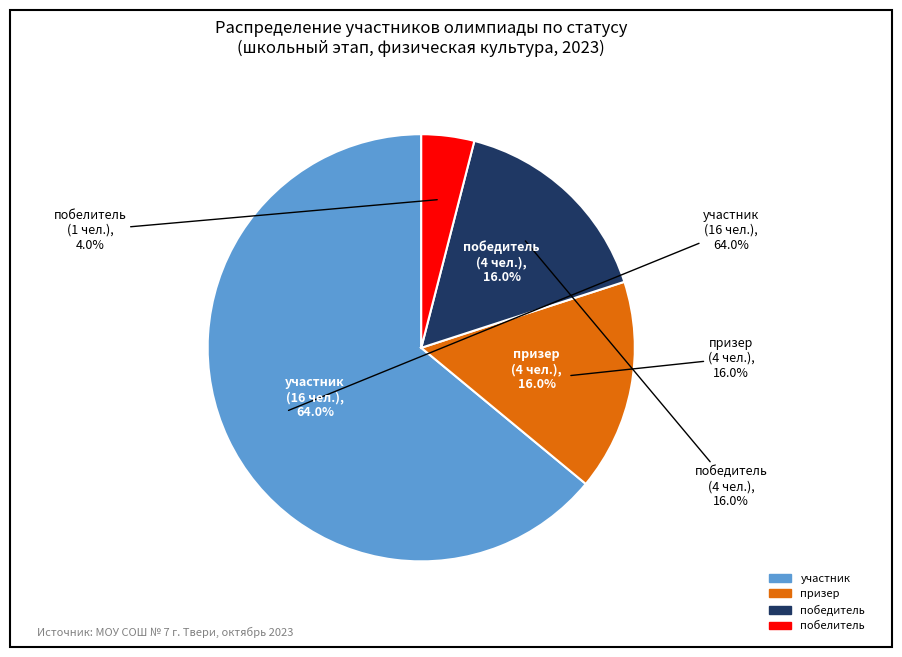

What is the ratio of the value at победитель to the value at побелитель?

4.0